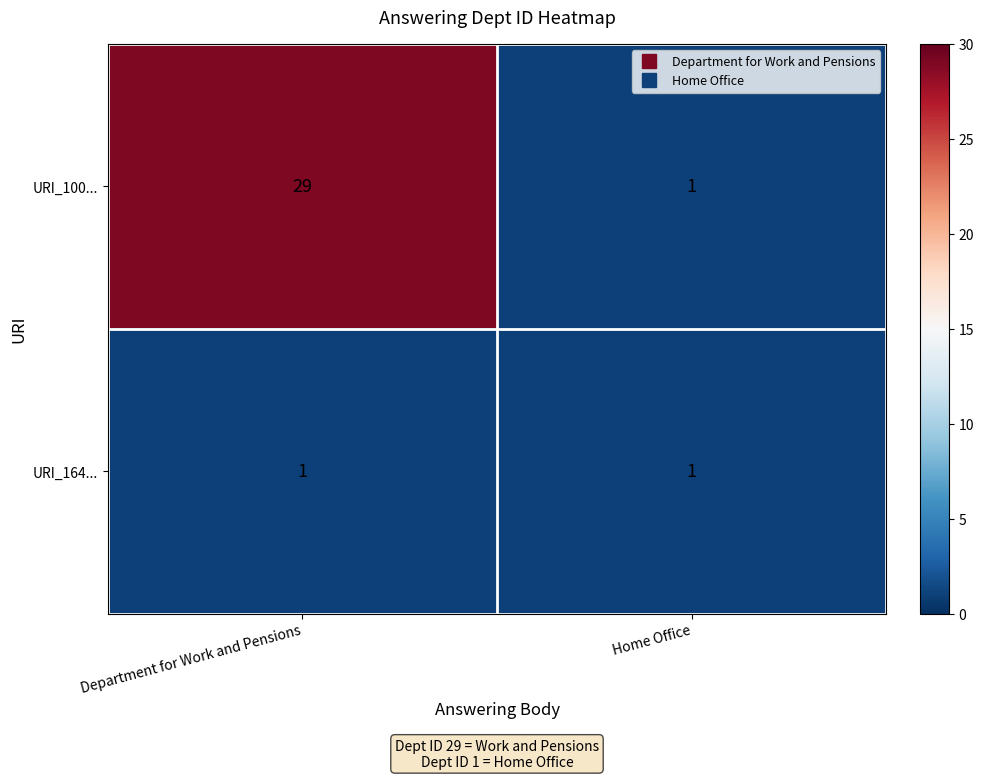

Reading left to right, what are all the values shown in this chart?

URI_100...: 29	1
URI_164...: 1	1